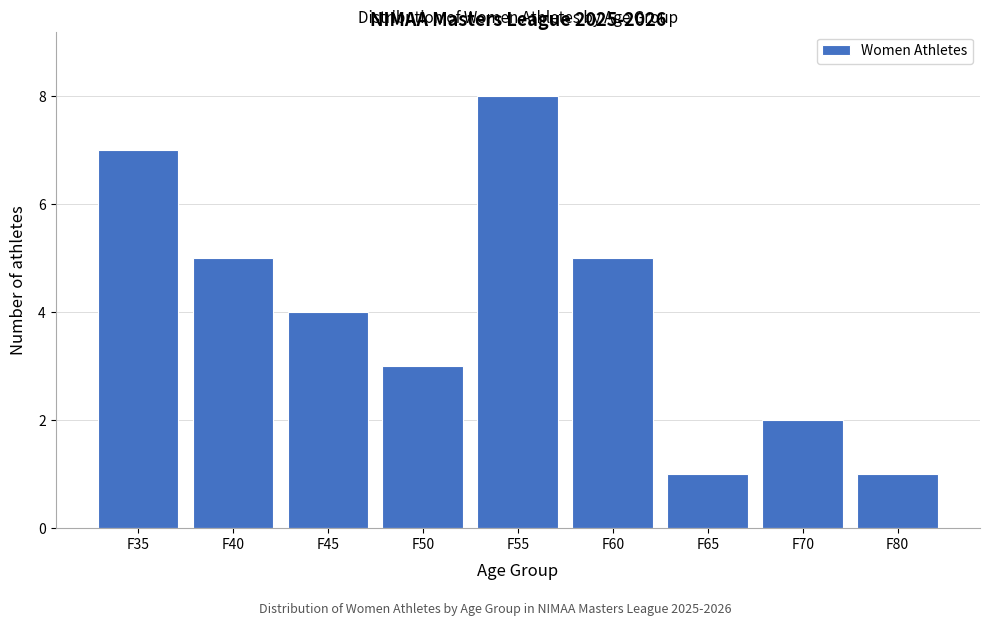

Reading right to left, list all the values displayed in this chart.

1	2	1	5	8	3	4	5	7